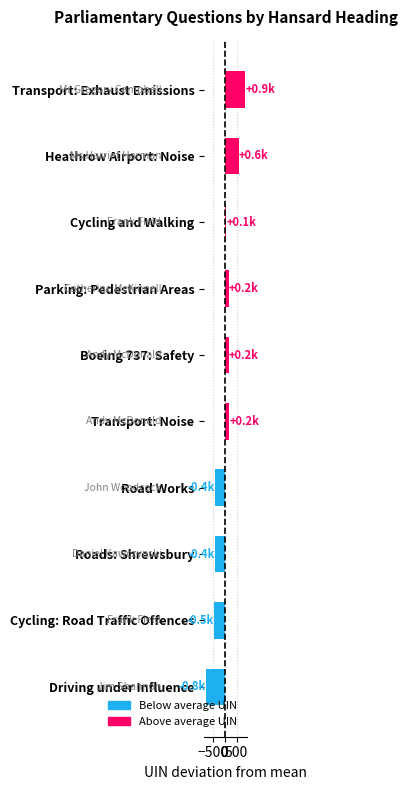

What is the approximate value at Parking: Pedestrian Areas?

165.4